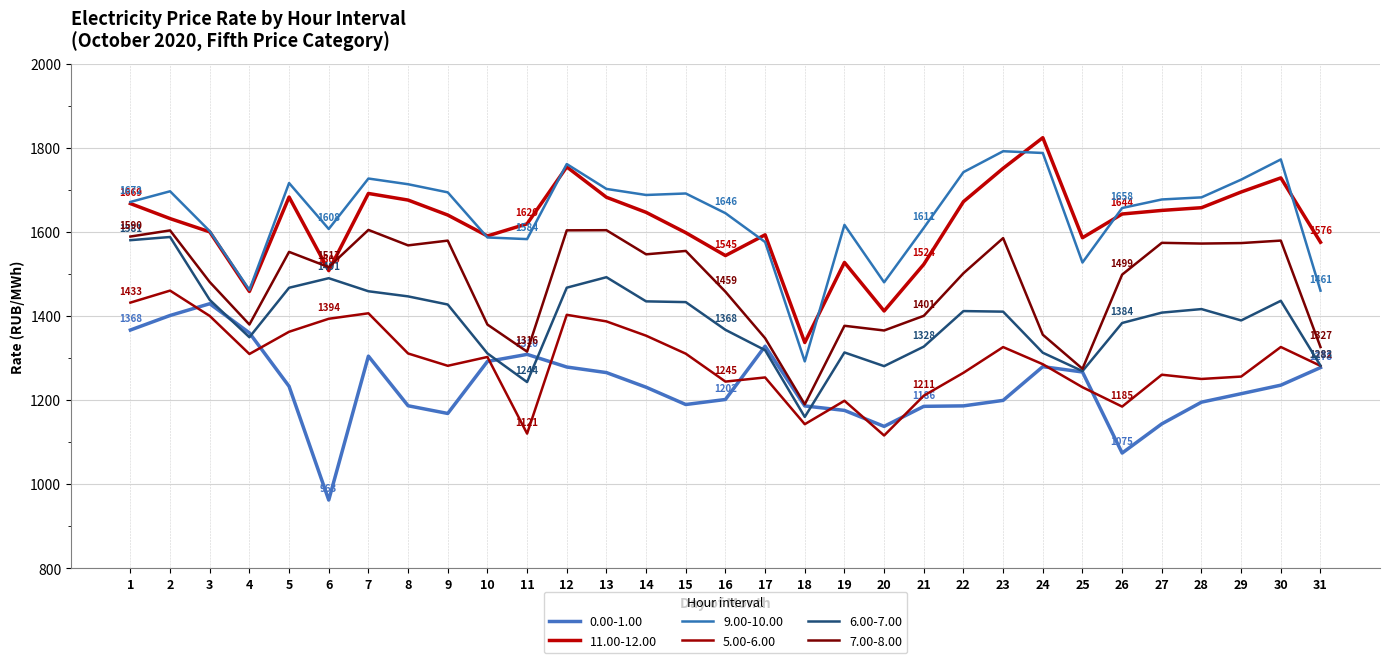

Is this an area chart (filled region under the line)?

No